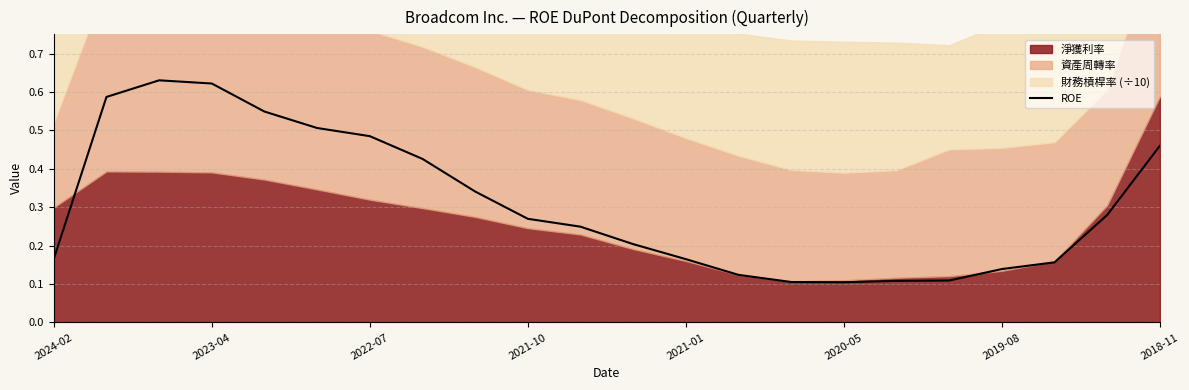

At which category does the data reach its first local valley?

2020-05